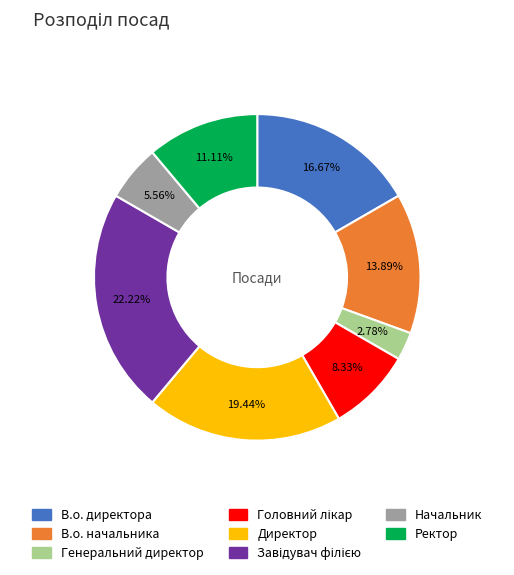

True or false: Генеральний директор accounts for 8% of the total.

False